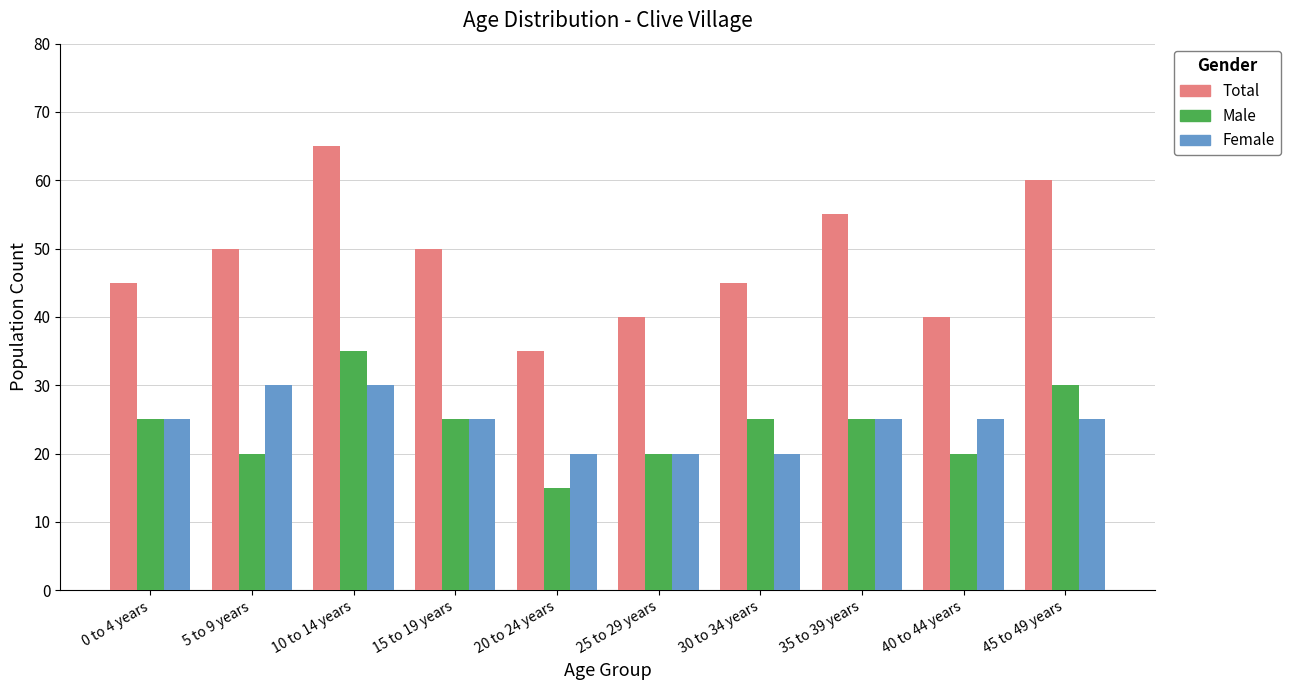

What is the sum of the Female values at 45 to 49 years and 20 to 24 years?

45